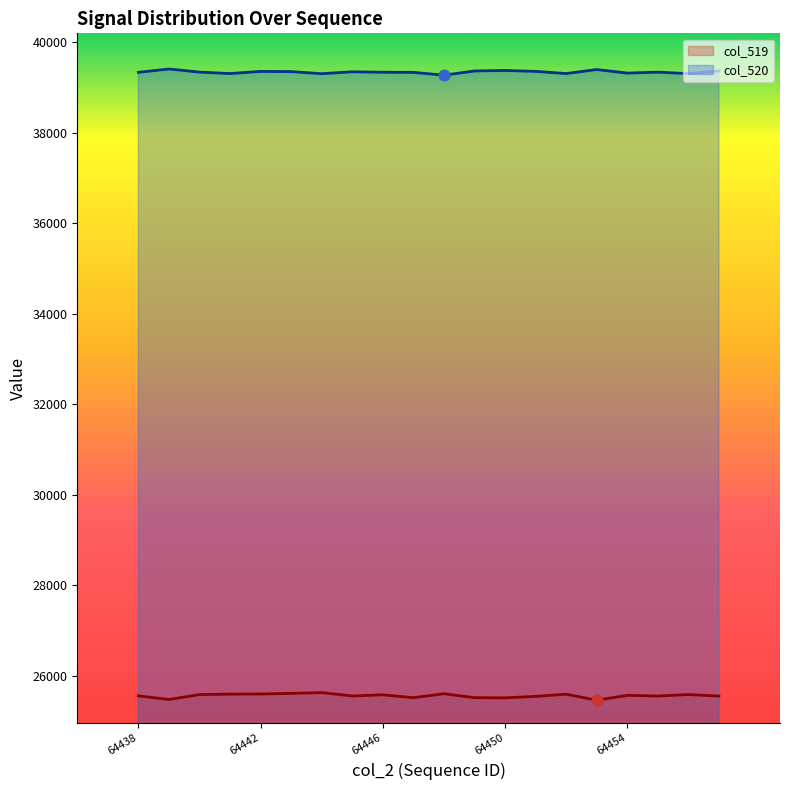

Which series contains the highest Y value?

col_520